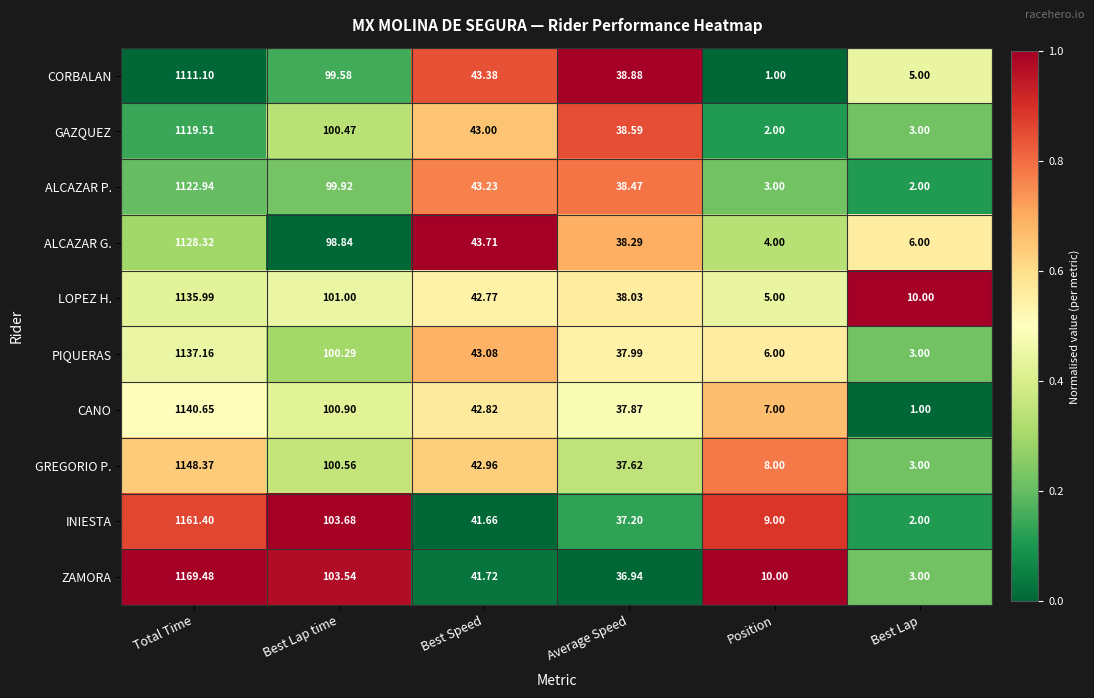

At which category is the sum across all series the highest?

Total Time